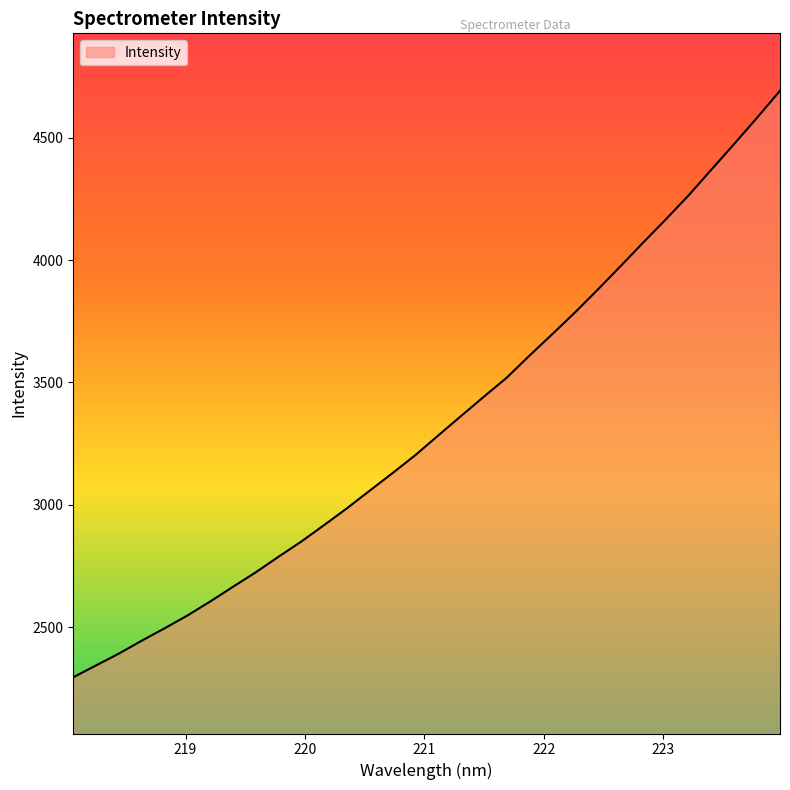

What is the difference between the maximum and minimum values?

2395.3